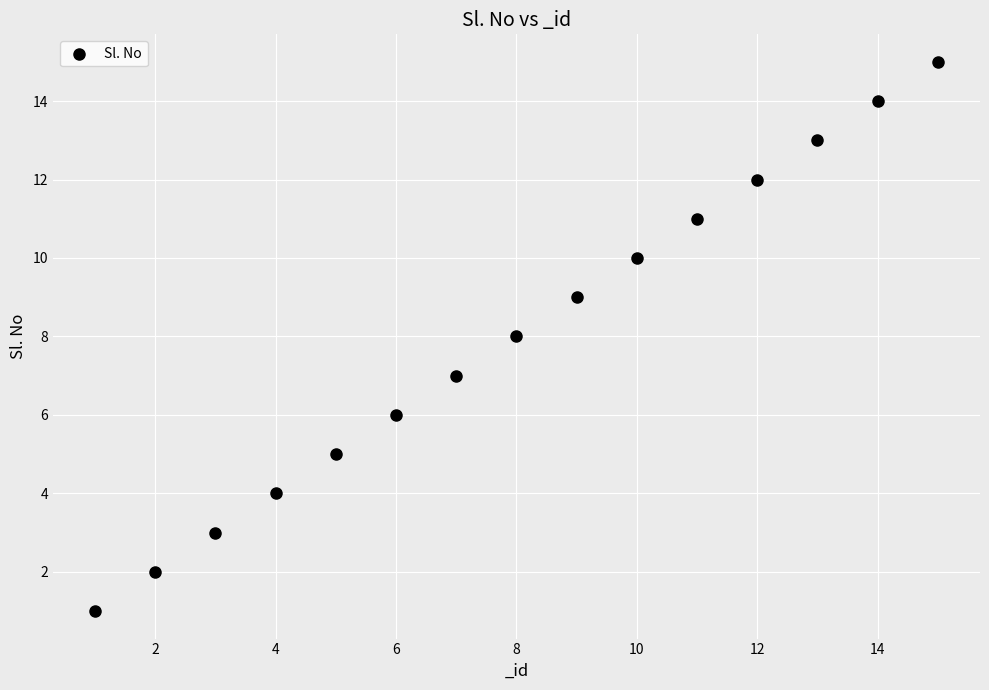

What is the range of Y values (max minus min)?

14